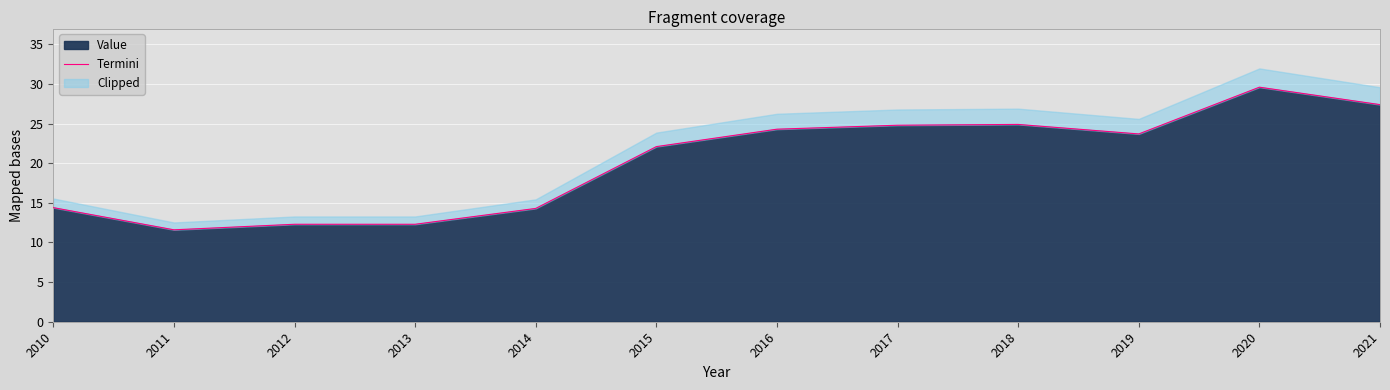

How many lines are shown in the chart?

1